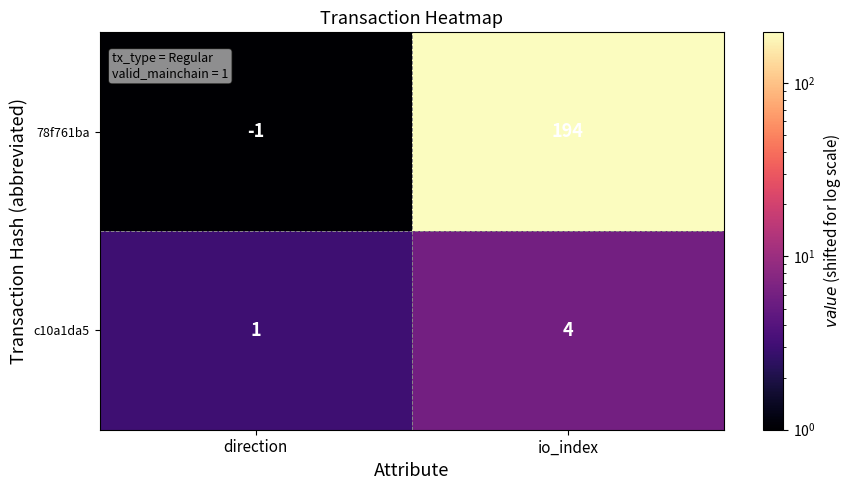

What is the spread (max minus min) of values at io_index?

190